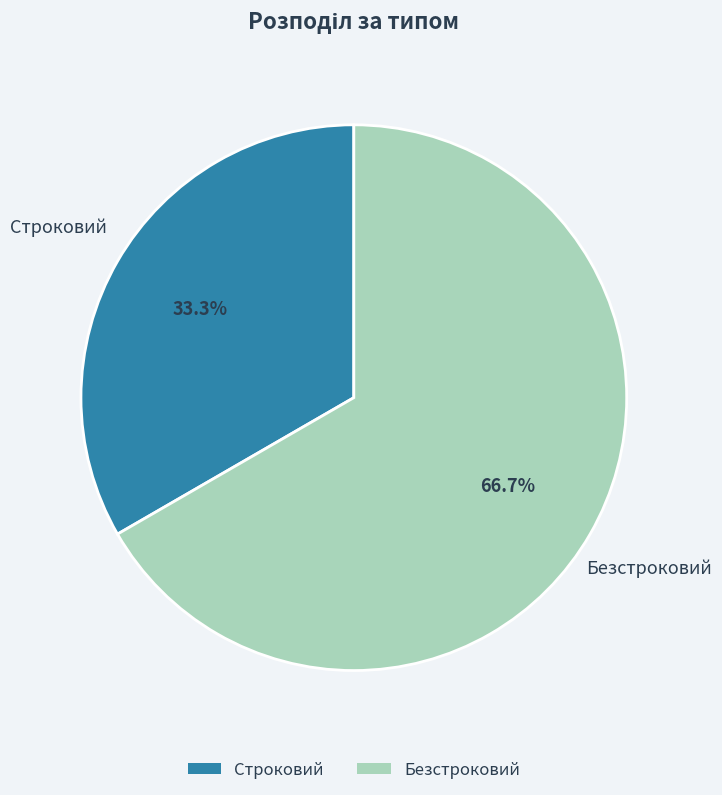

To the nearest percent, what is the combined percentage of Безстроковий and Строковий?

100%